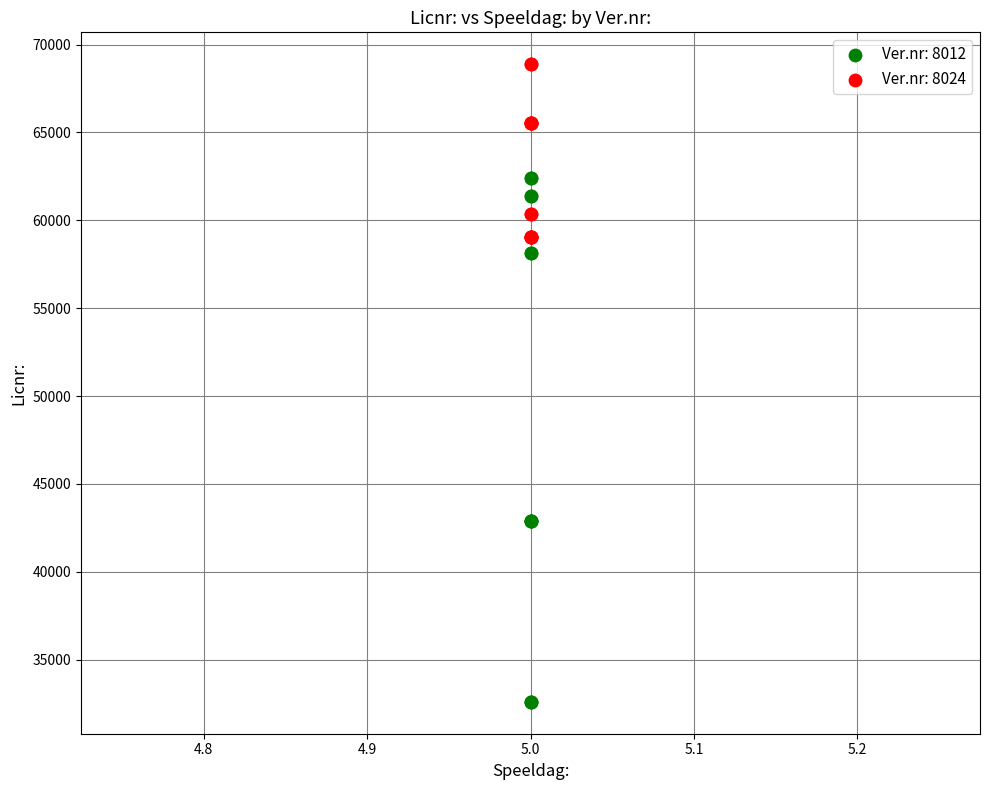

Which series contains the highest Y value?

Ver.nr: 8024